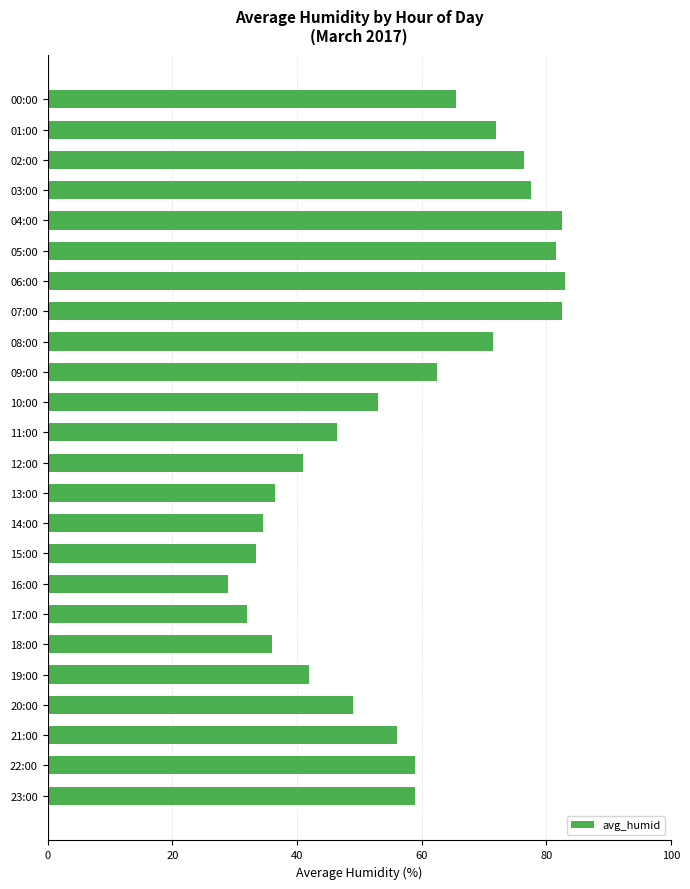

What is the minimum value shown in the chart?

29.0